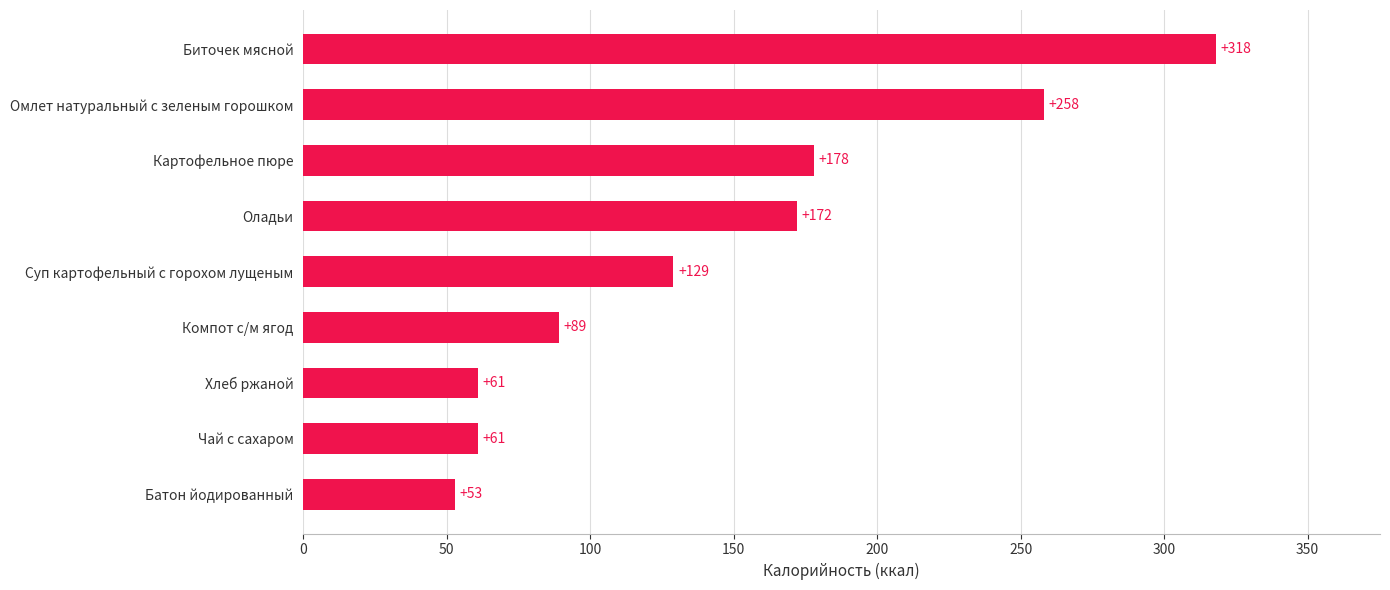

What is the change in value from Батон йодированный to Биточек мясной?

+265